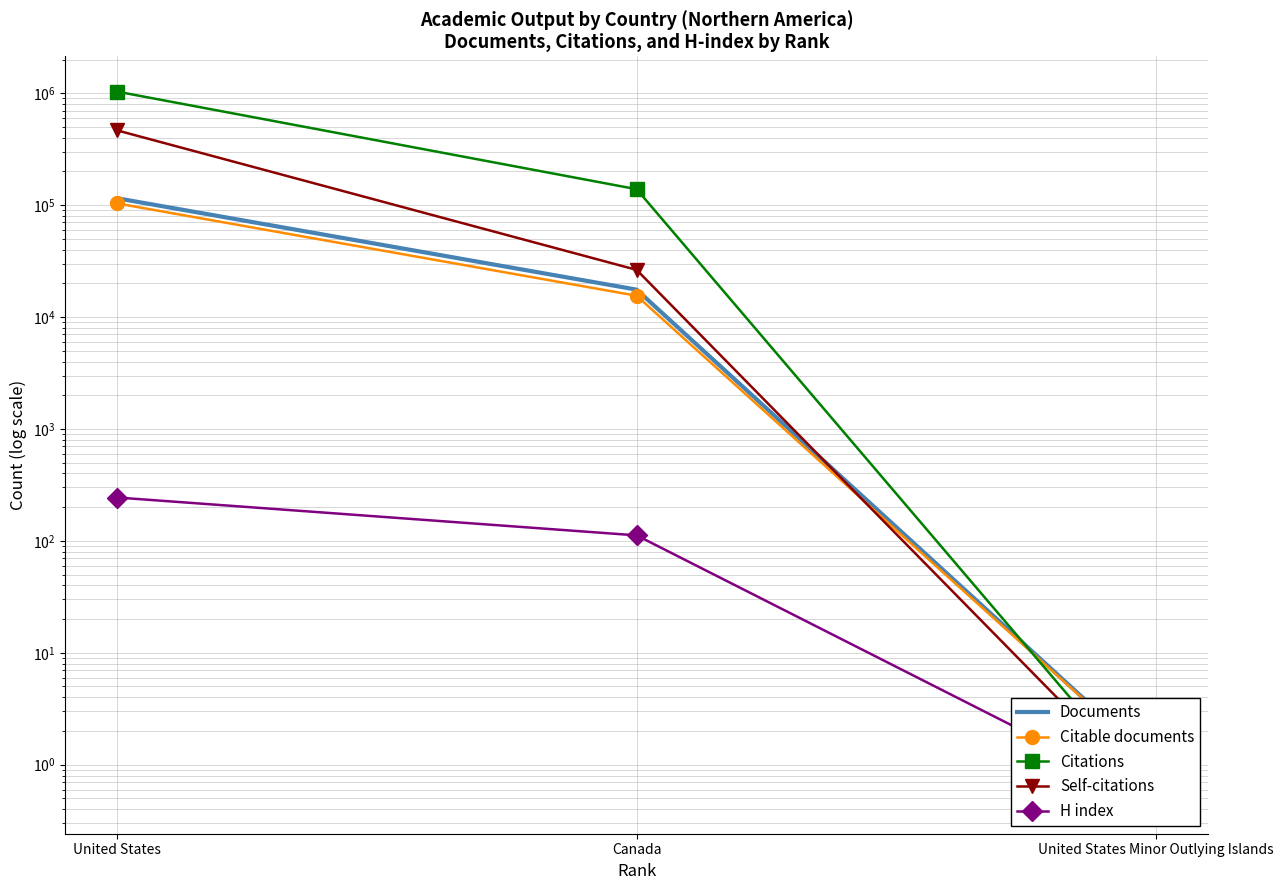

What is the value of the H index point at the 2nd from the left?

112.0